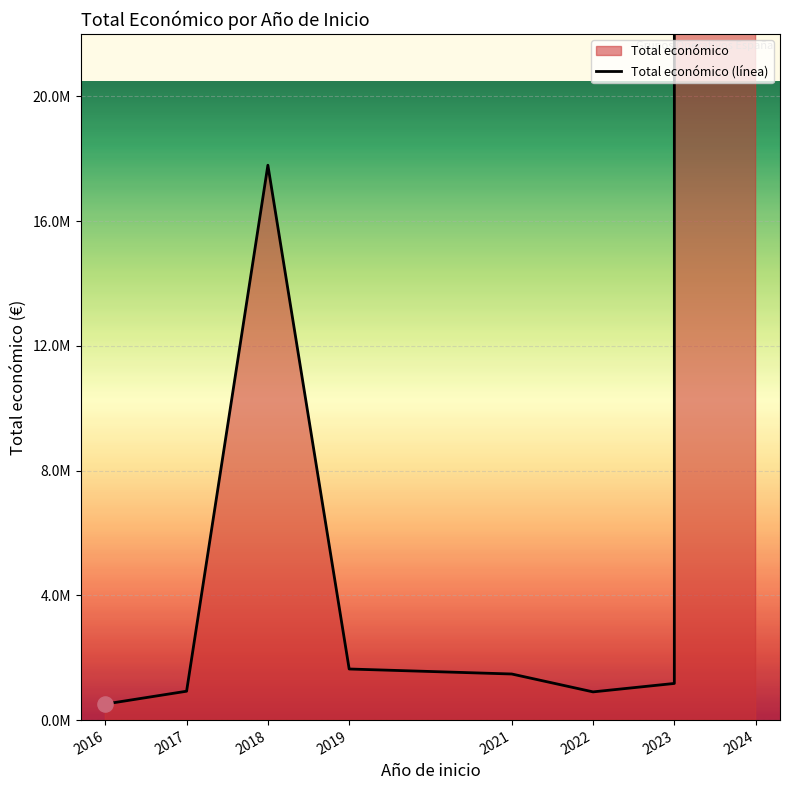

What is the change in value from 2016 to 2024?

+58464790703